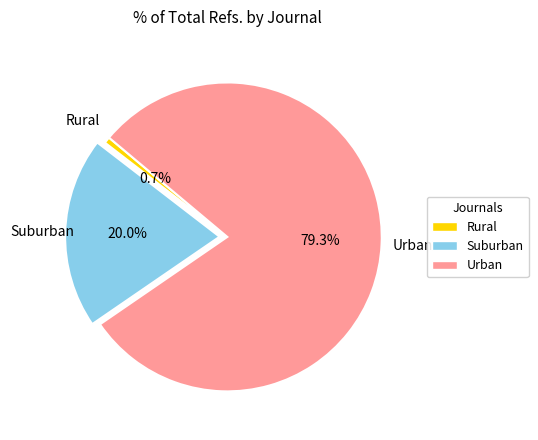

Is there any slice that represents more than half of the pie?

Yes